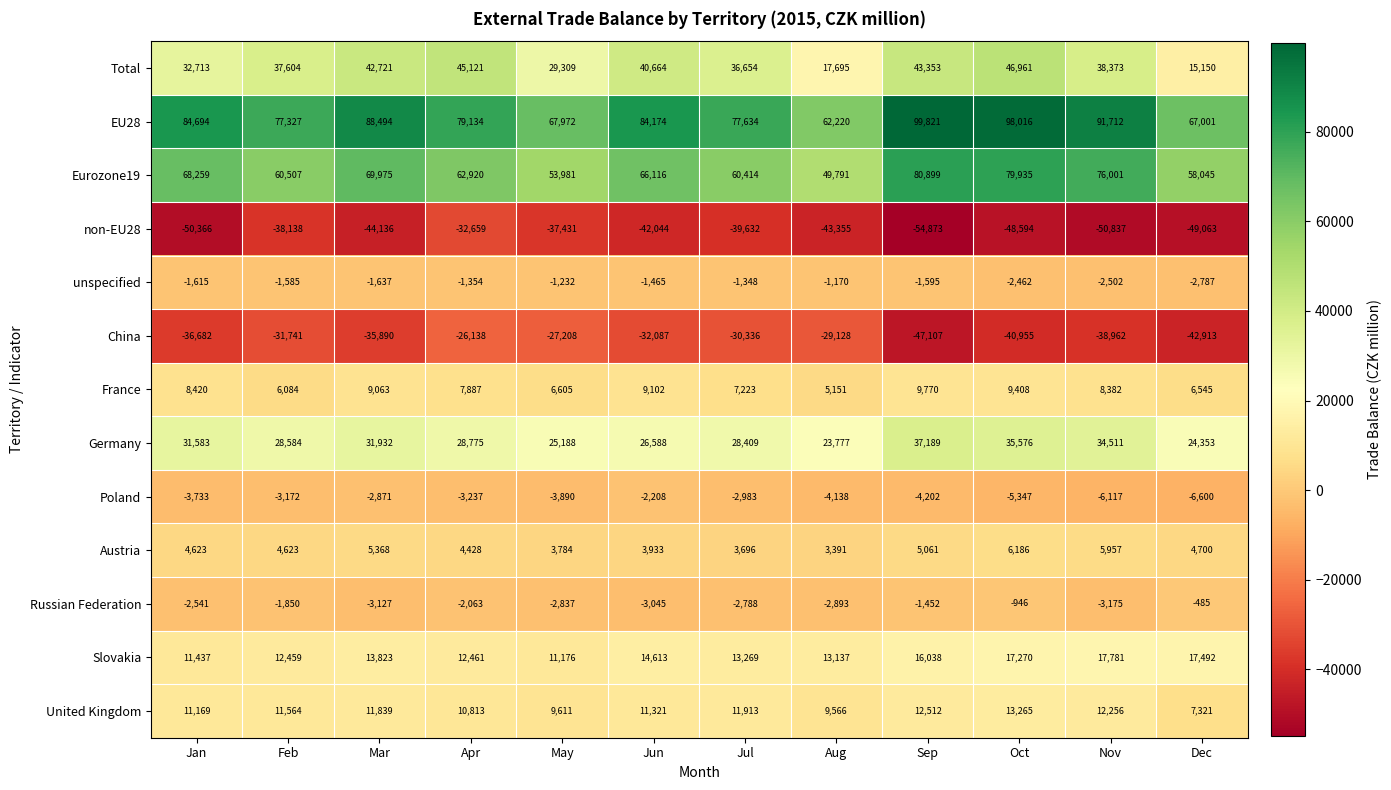

What is the smallest value displayed?

-54873